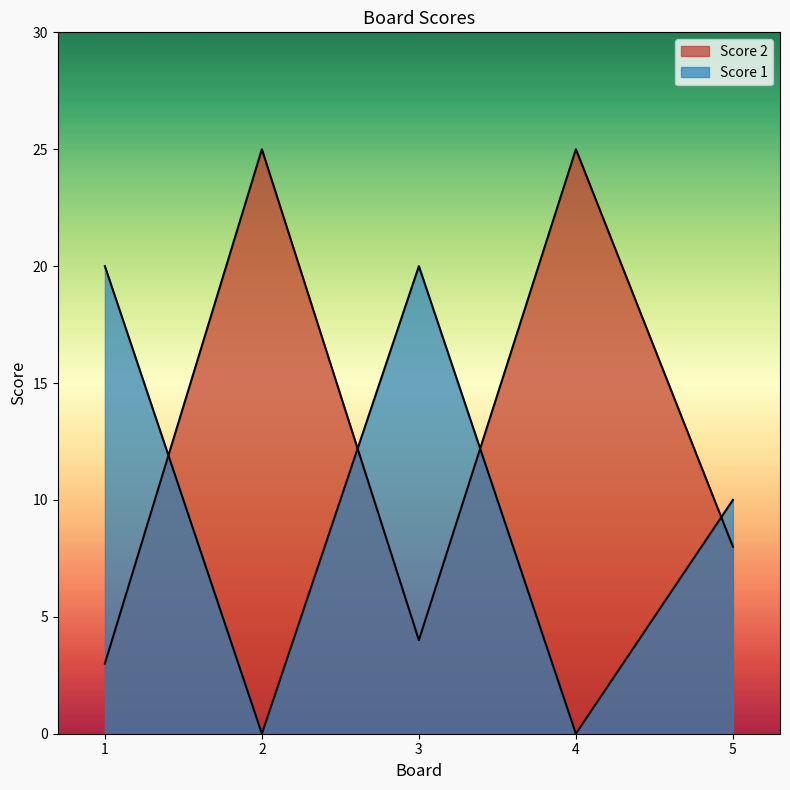

The Score 1 series shows 7 at 3. True or false?

False